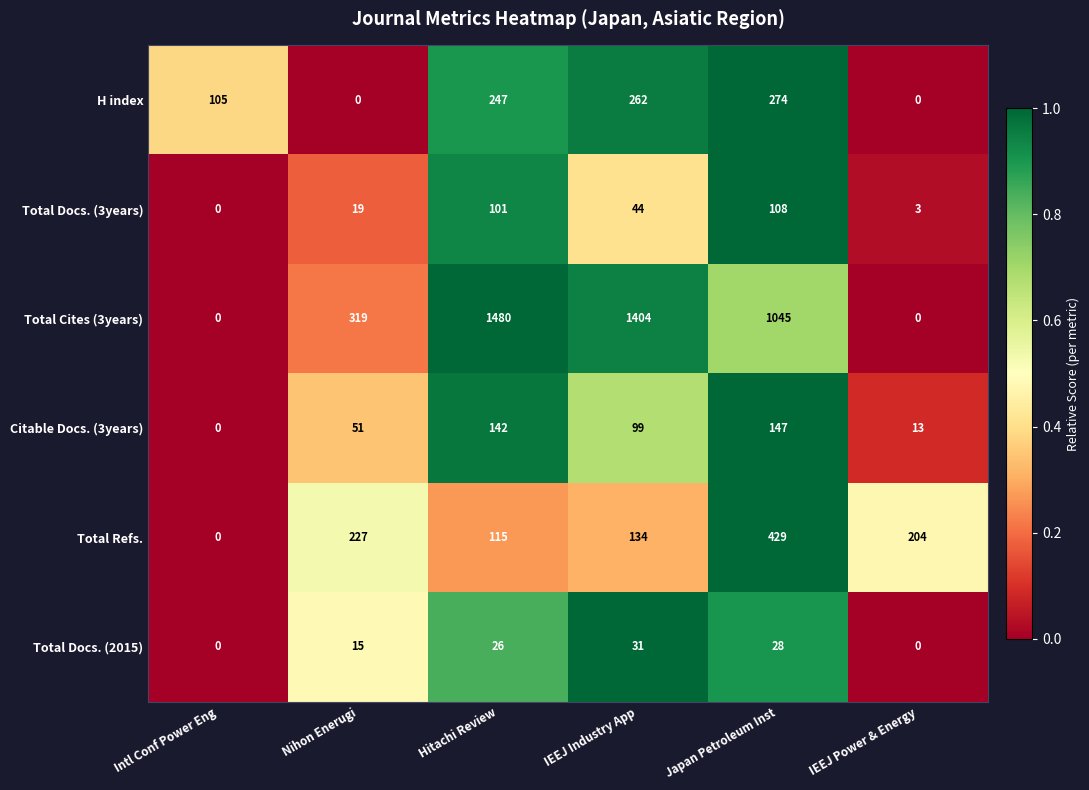

The Total Docs. (3years) series shows 19 at Nihon Enerugi. True or false?

True